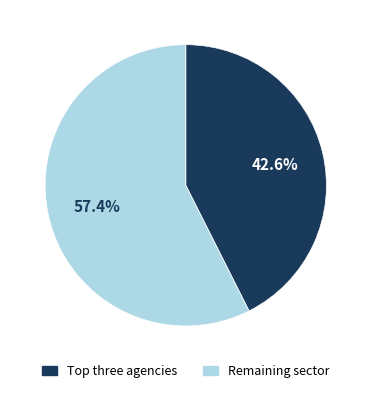

Is there any slice that represents more than half of the pie?

Yes